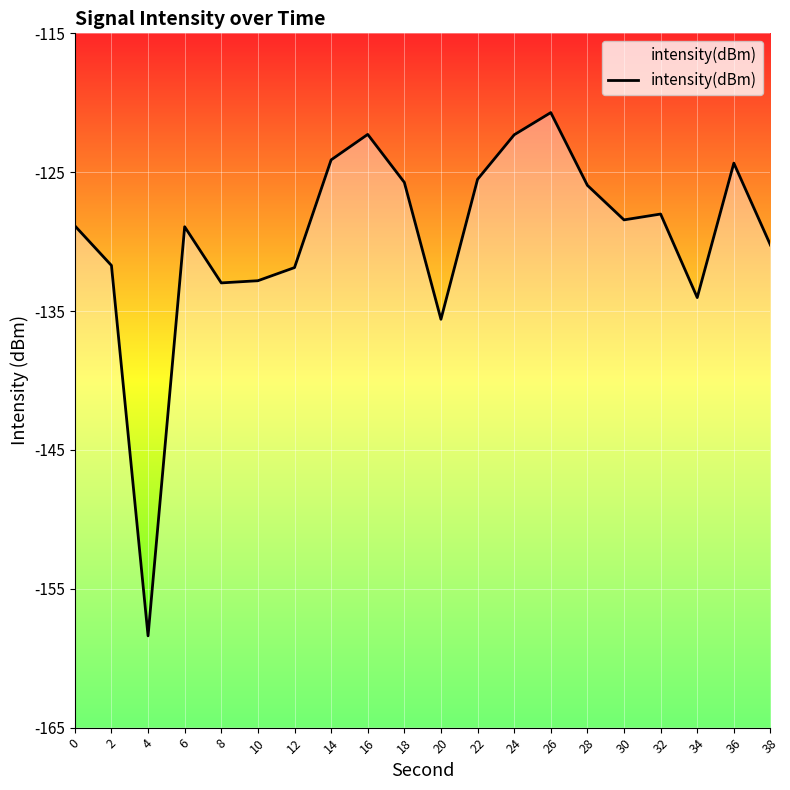

The chart shows a value of -82.3 at 22. True or false?

False